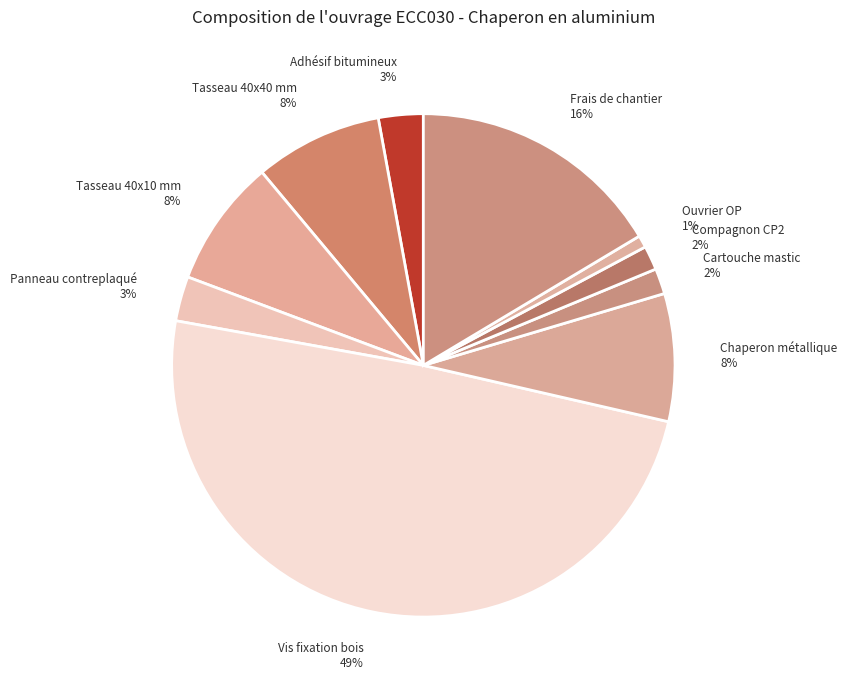

Does Tasseau 40x10 mm represent more than half of the total?

No